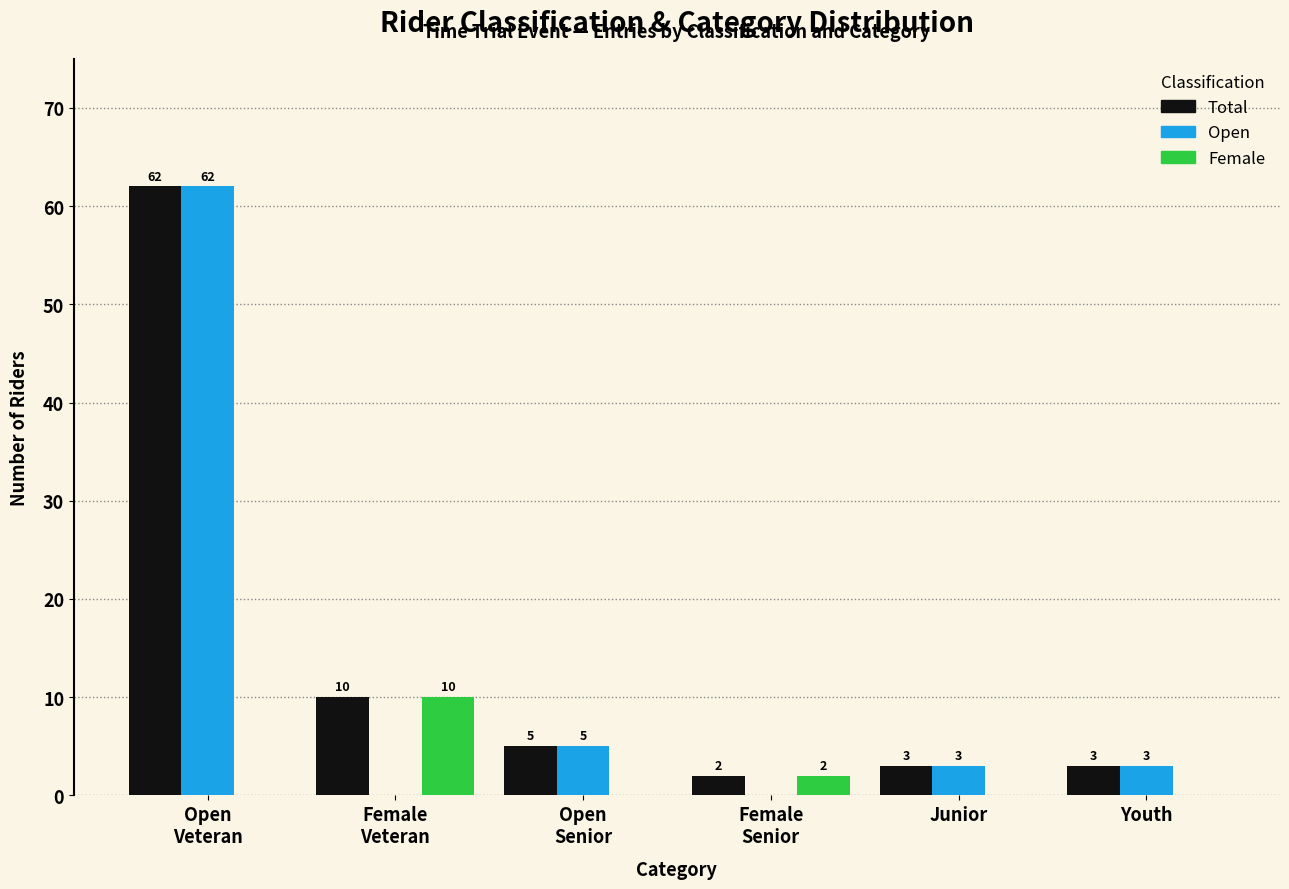

Count the number of data series in this chart.

3